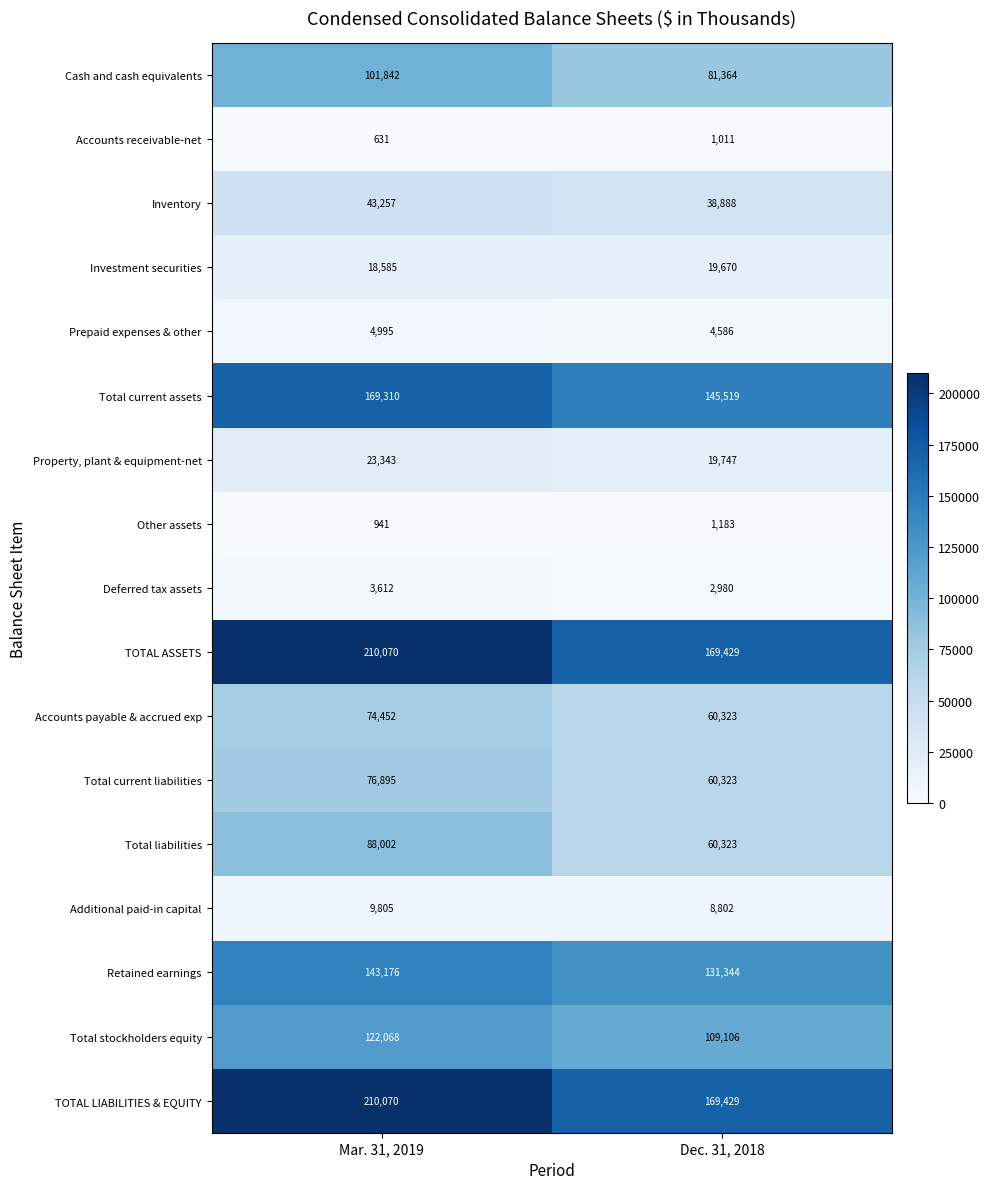

Which category has the highest value in the Total stockholders equity series?

Mar. 31, 2019